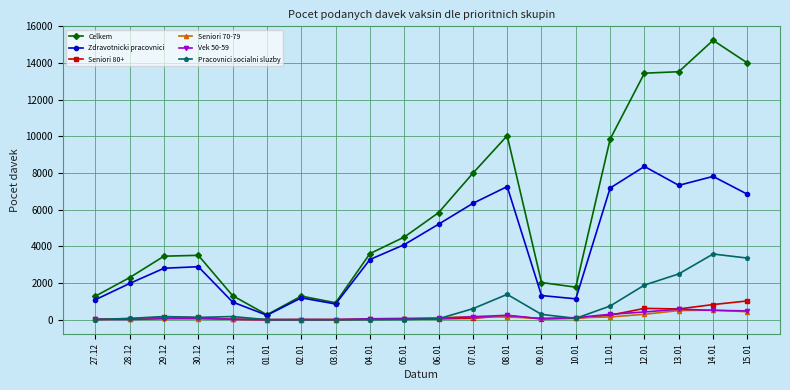

What is the maximum value shown in the chart?

15241